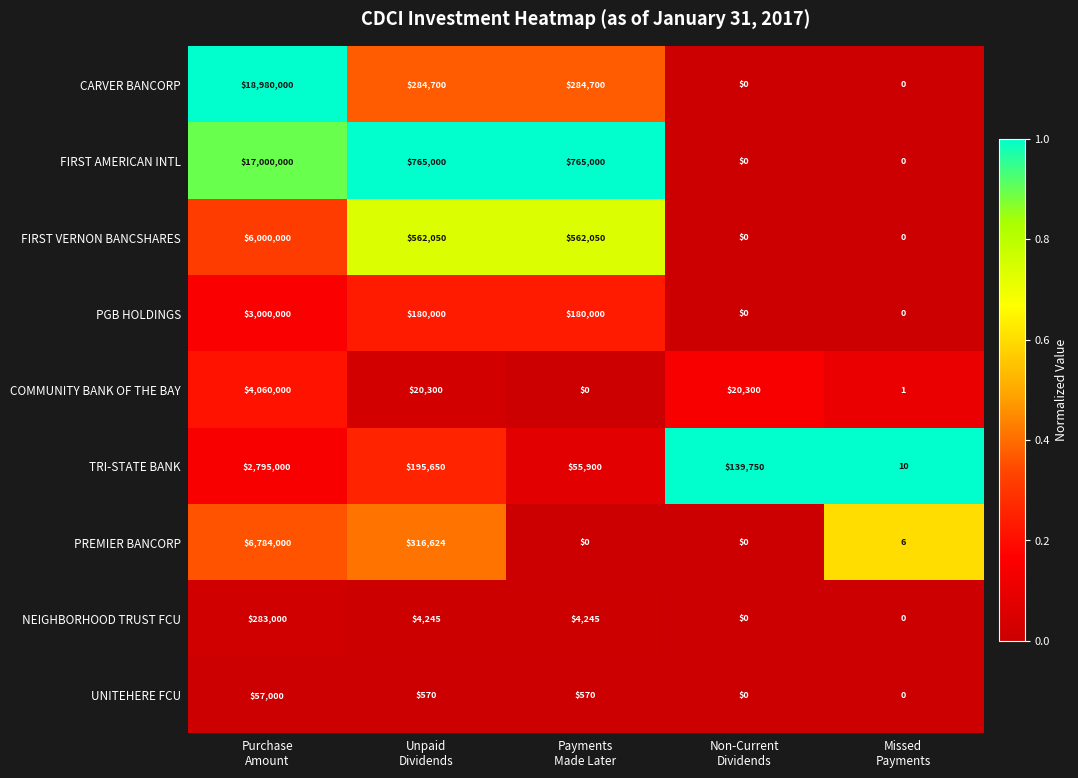

Which series has the largest total across all categories?

CARVER BANCORP